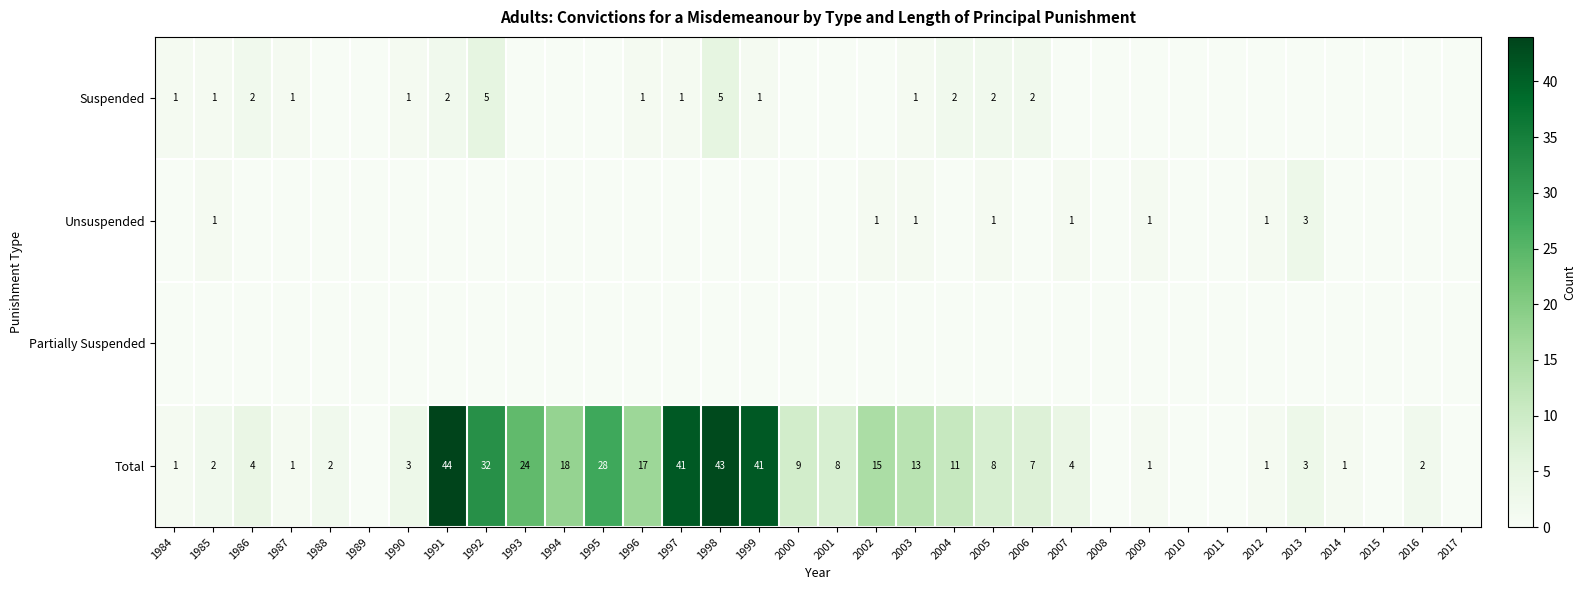

True or false: Total has a value of 15 at 2002.

True